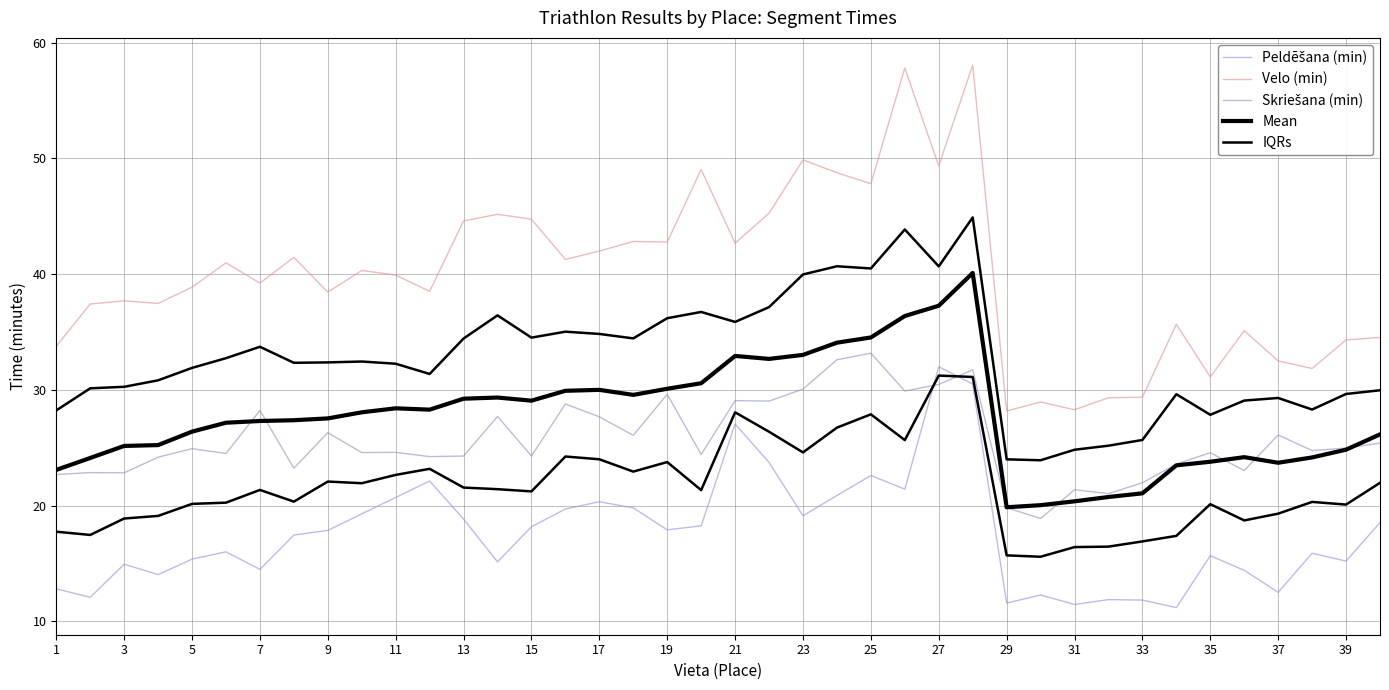

What are all the series names shown in the legend?

Peldēšana (min), Velo (min), Skriešana (min), Mean, IQRs